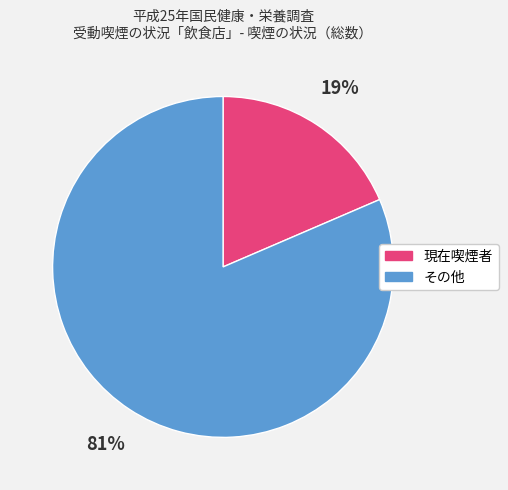

Rank the categories by value from lowest to highest.

現在喫煙者, その他